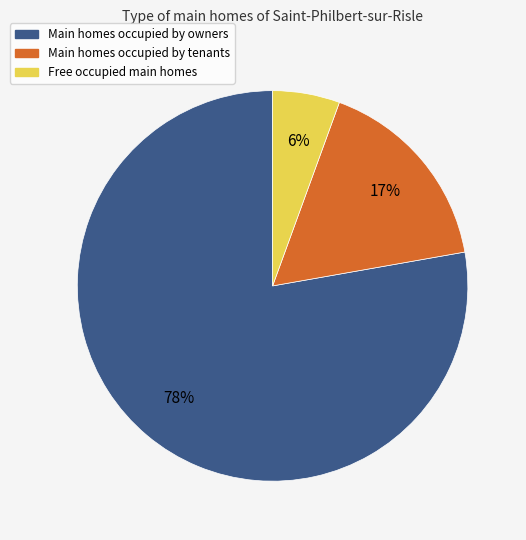

To the nearest percent, what is the average slice percentage?

33%